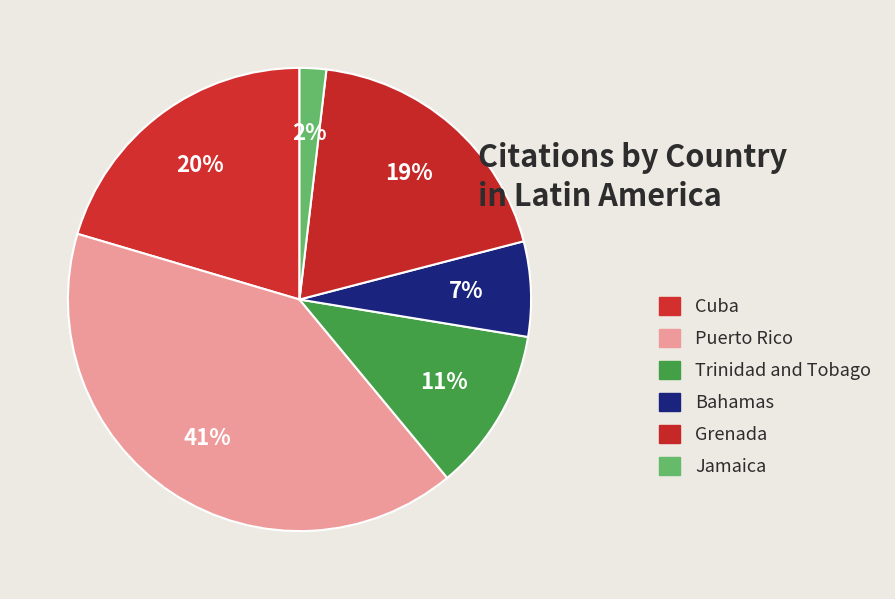

To the nearest percent, what is the combined percentage of Puerto Rico and Grenada?

60%